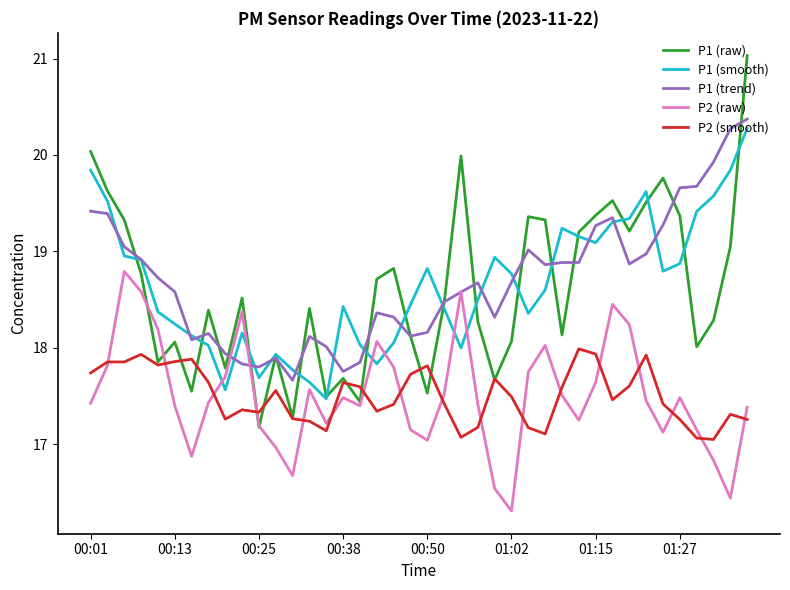

True or false: P2 (smooth) has more than 0 points higher than both neighbors.

True